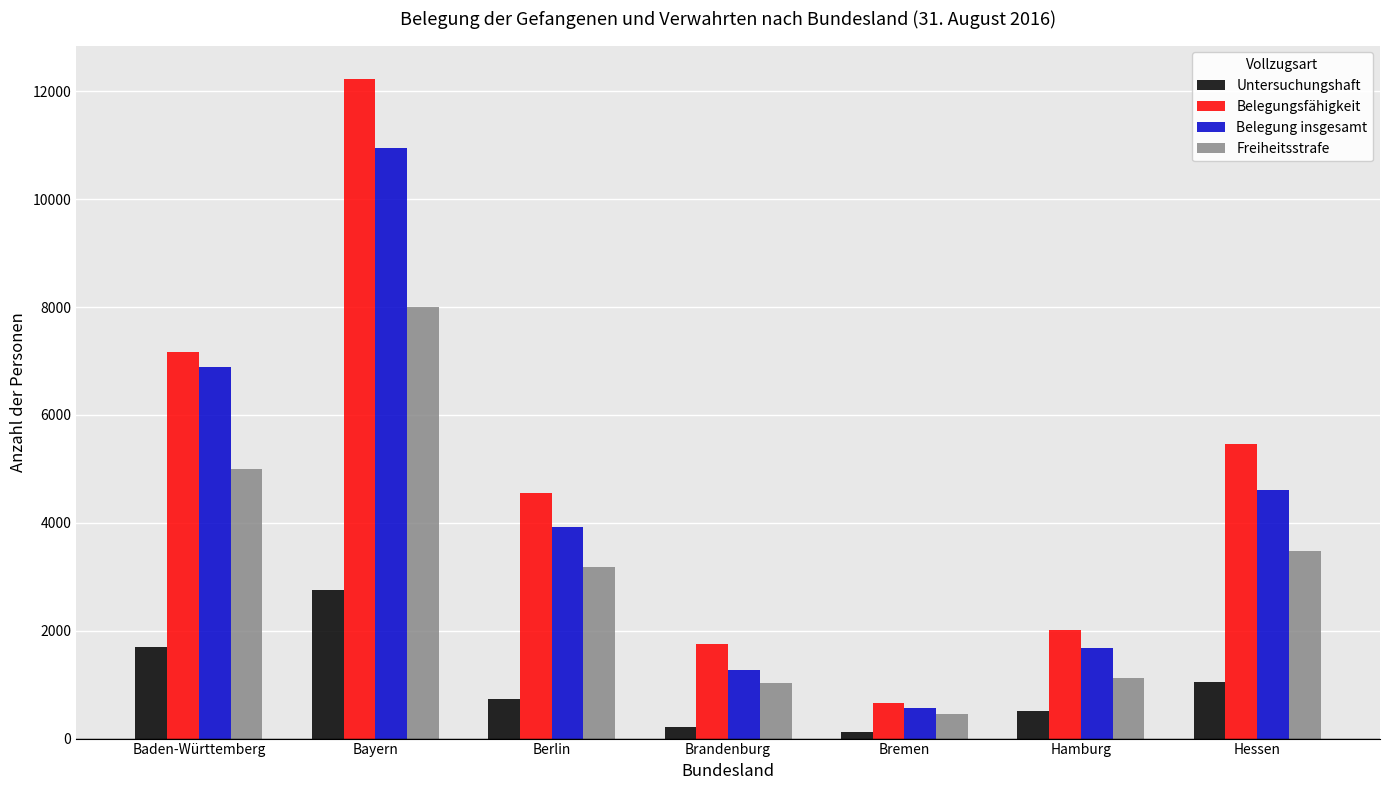

What is the greatest value displayed?

12237